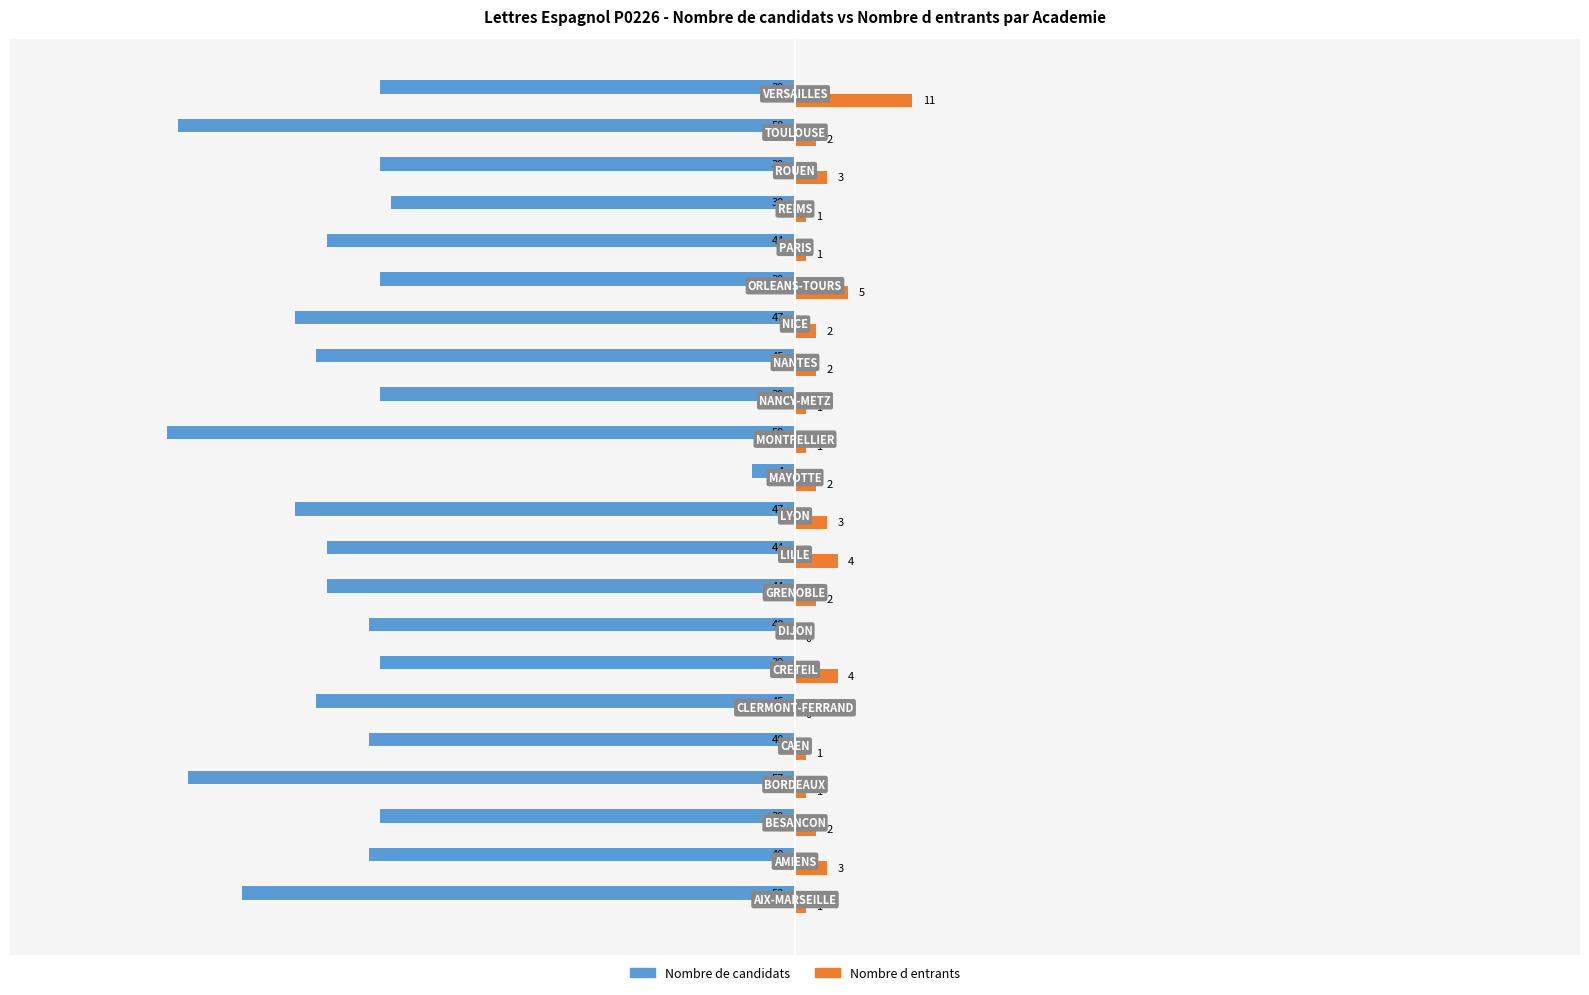

What is the highest value of the Nombre de candidats series?

-4